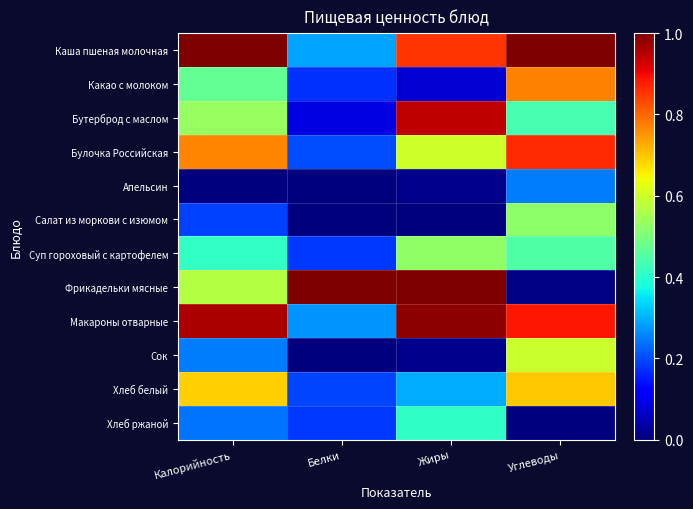

Which series has the largest total across all categories?

Каша пшеная молочная